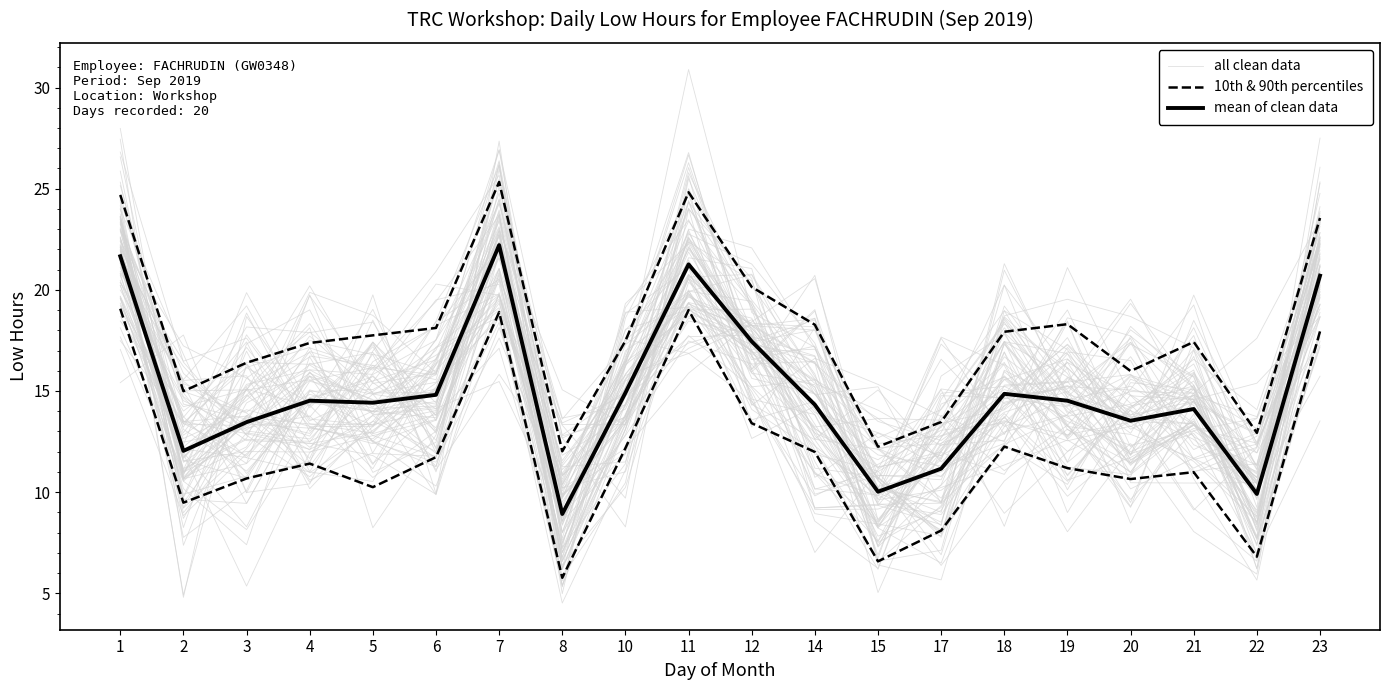

Which has a higher value, 20 or 23?

23